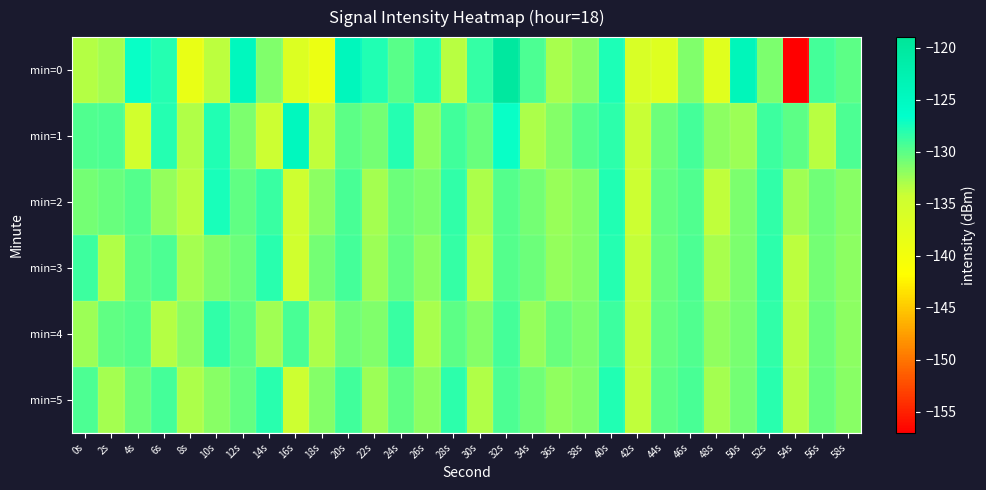

Which series has the largest range (max minus min)?

min=0